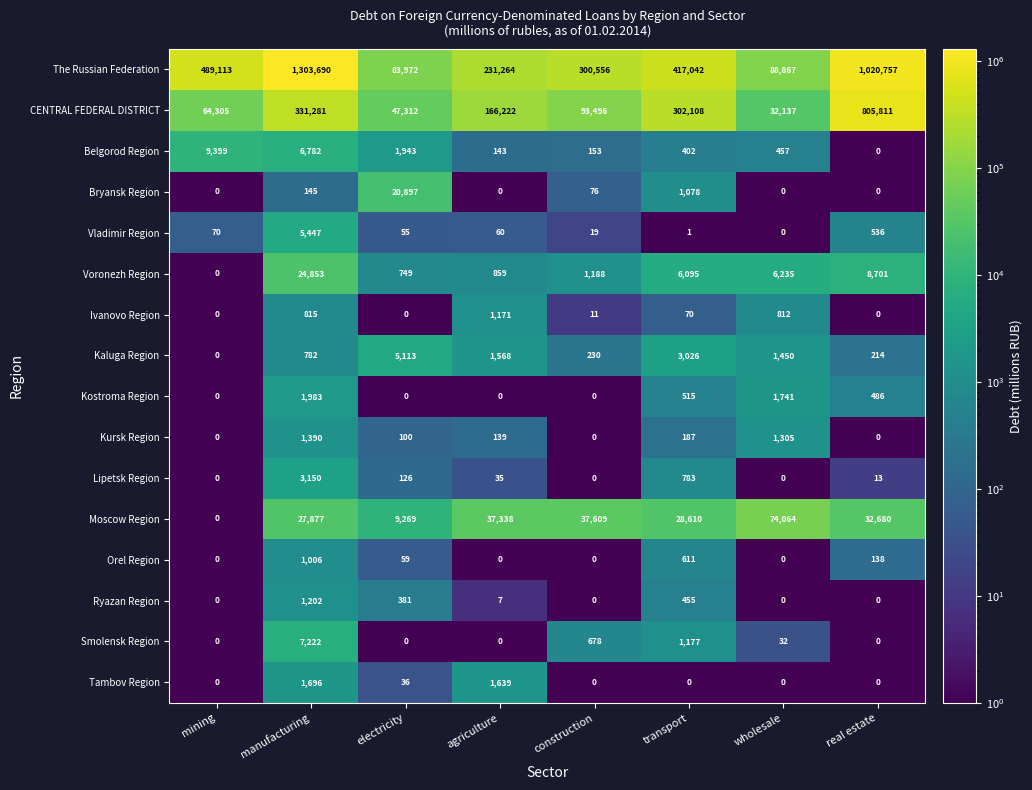

What is the difference between the maximum and minimum values in the The Russian Federation series?

1219718